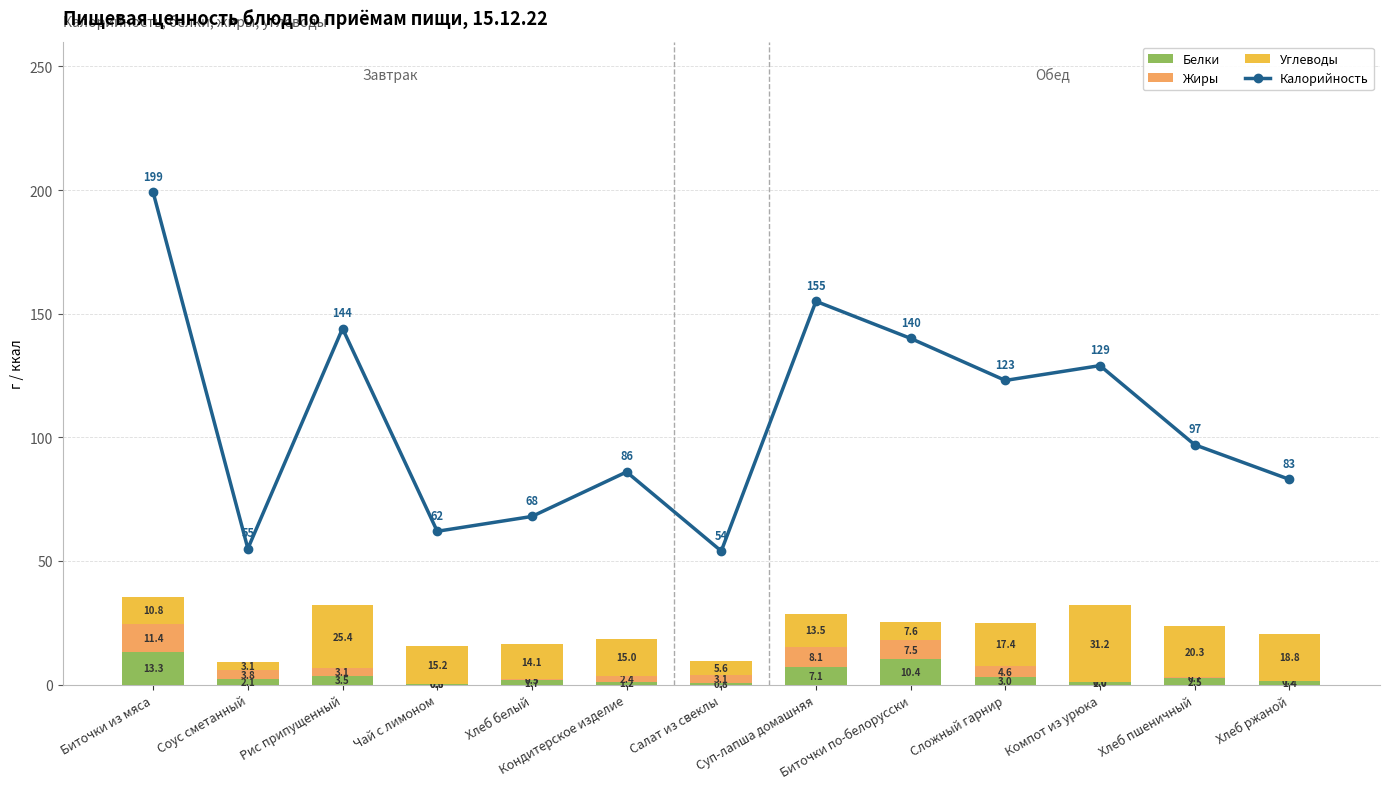

Which series has the widest spread of values?

Калорийность